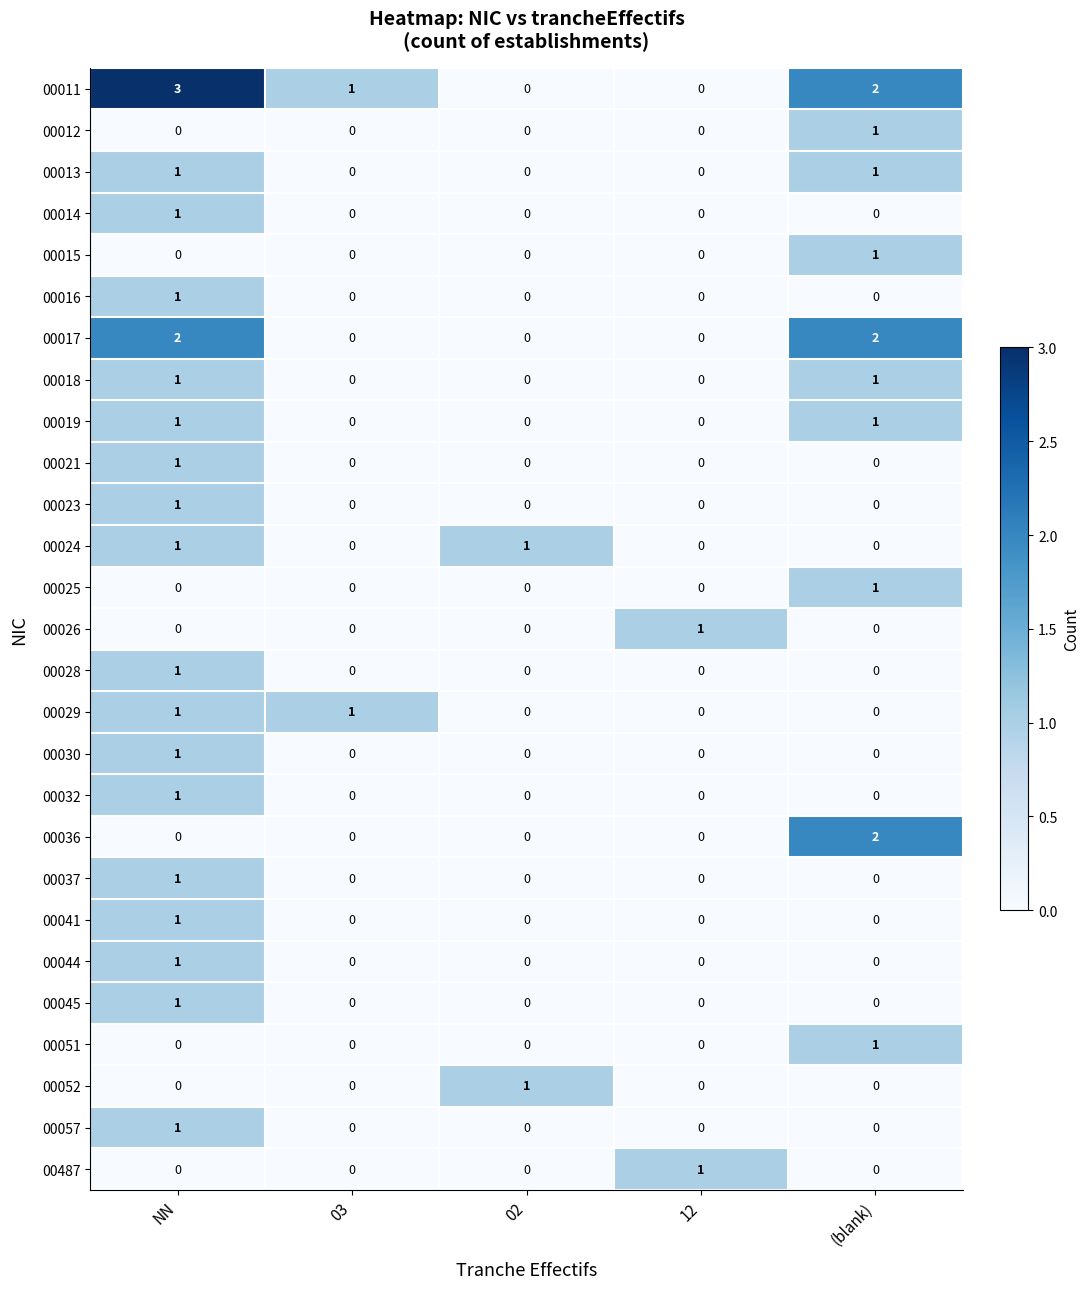

The 00052 series shows 1 at 12. True or false?

False